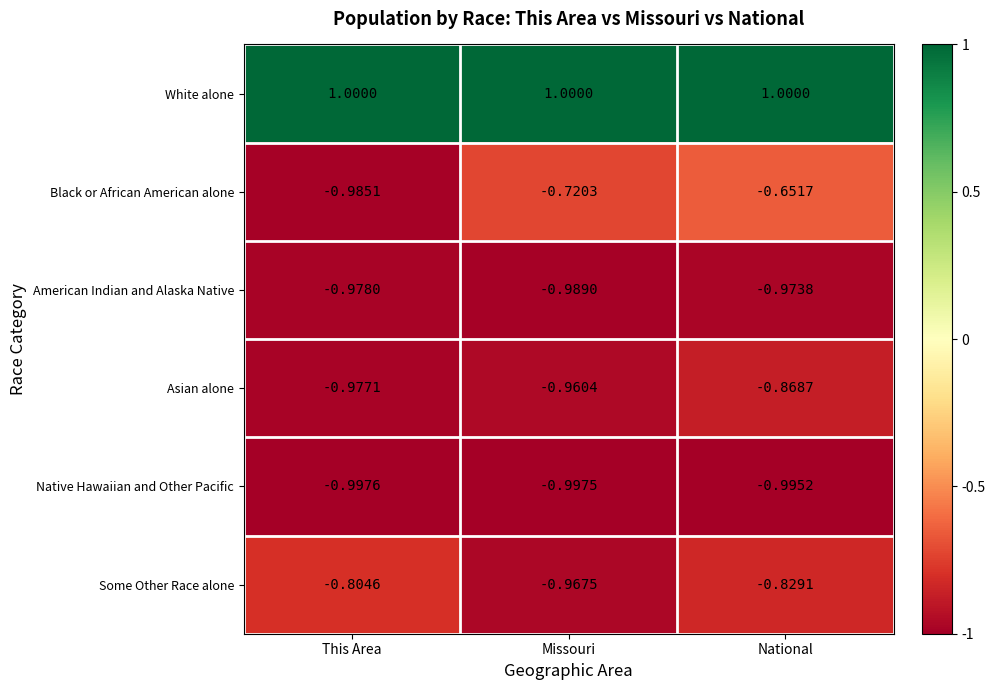

Which series has the widest spread of values?

Black or African American alone